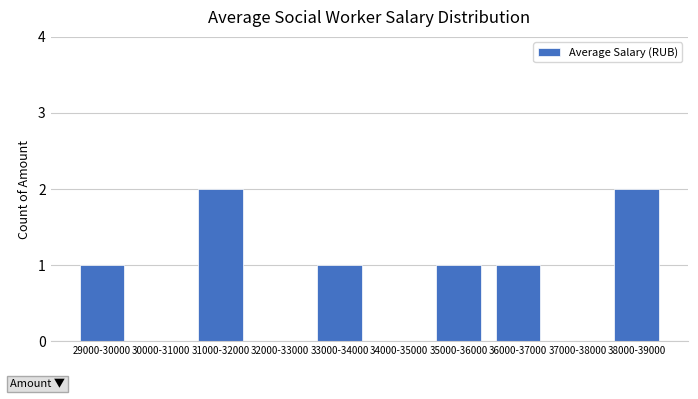

Reading left to right, what are all the values shown in this chart?

29000-30000=1	30000-31000=0	31000-32000=2	32000-33000=0	33000-34000=1	34000-35000=0	35000-36000=1	36000-37000=1	37000-38000=0	38000-39000=2